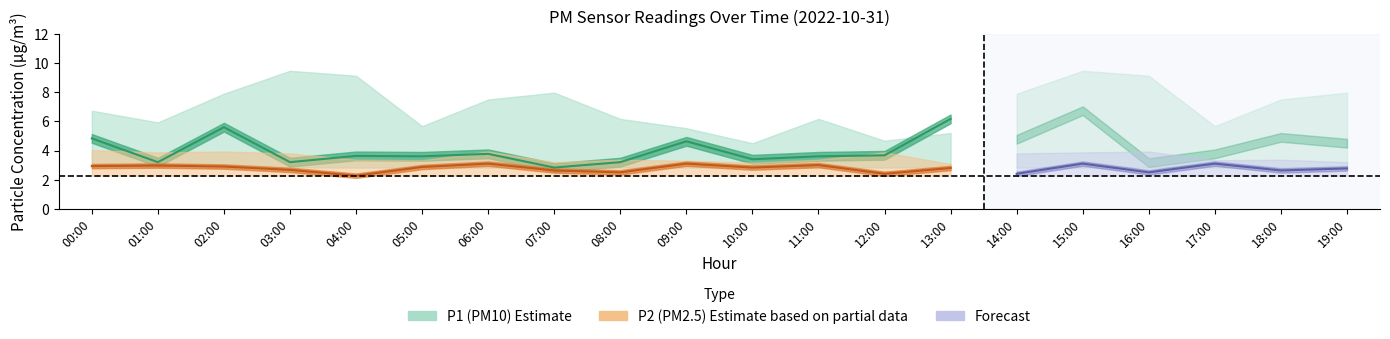

At how many categories does at least one series exceed 6?

14